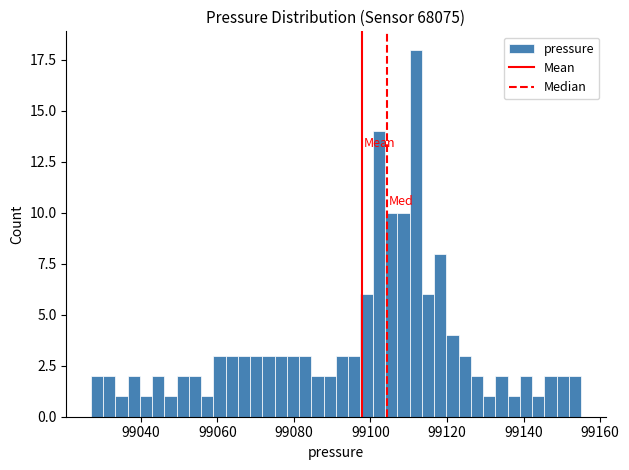

Read against the x-axis, roughly where is the centre of the tallest bar?

99112